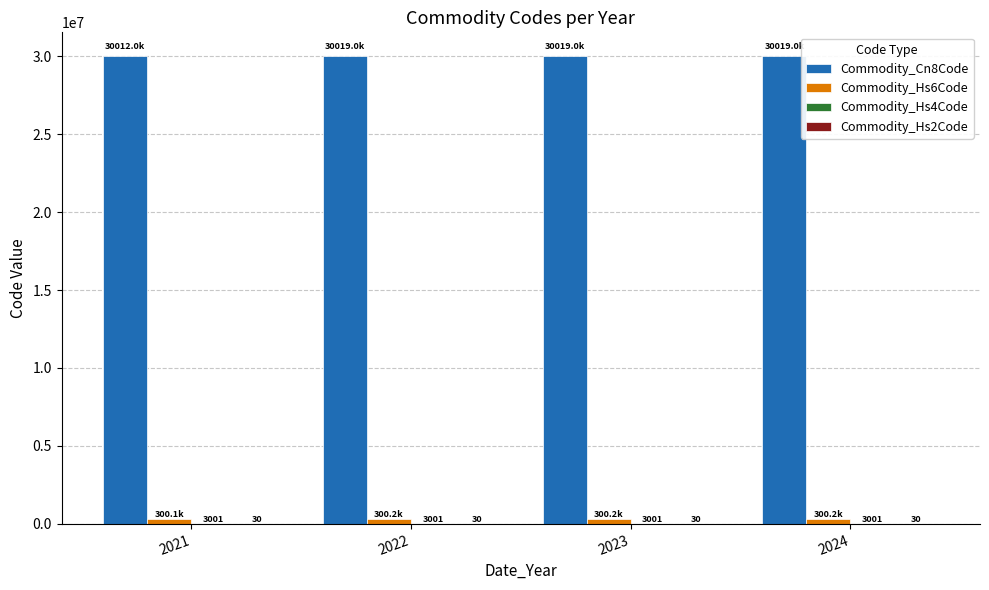

Which series has the largest total across all categories?

Commodity_Cn8Code